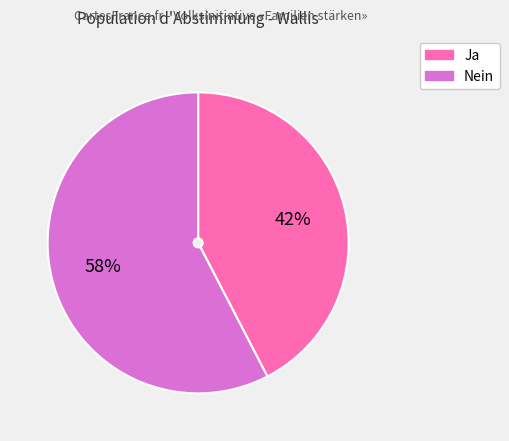

Which has a higher value, Nein or Ja?

Nein